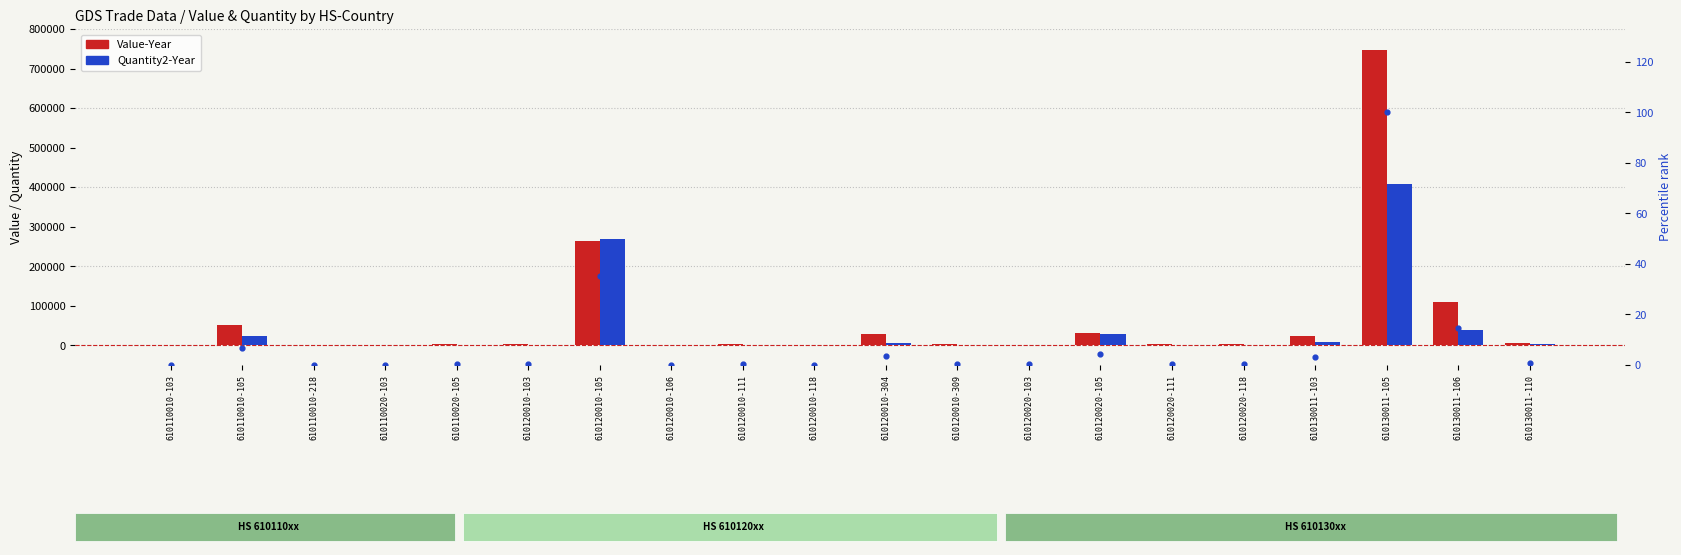

Which series has the widest spread of Y values?

Value-Year